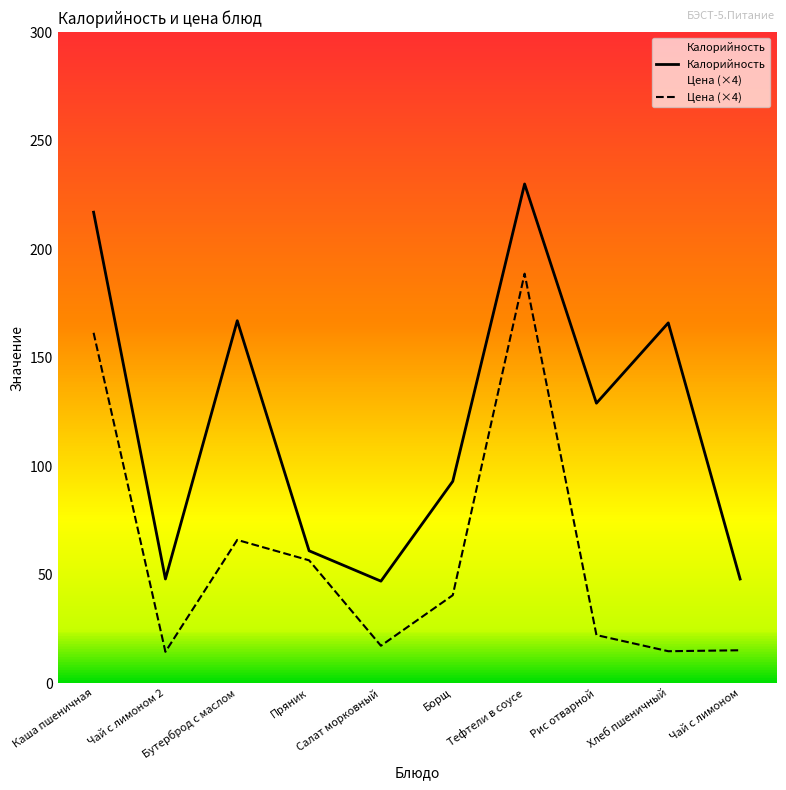

Is it true that Калорийность equals 382.7 at Тефтели в соусе?

False